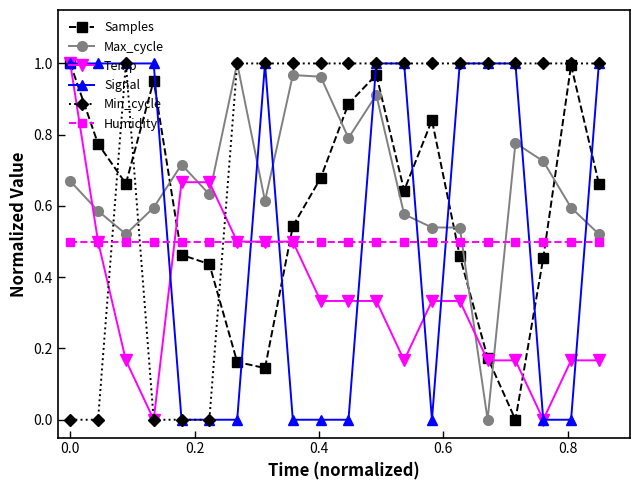

After their last crossing, which series has the higher values: Signal or Temp?

Signal